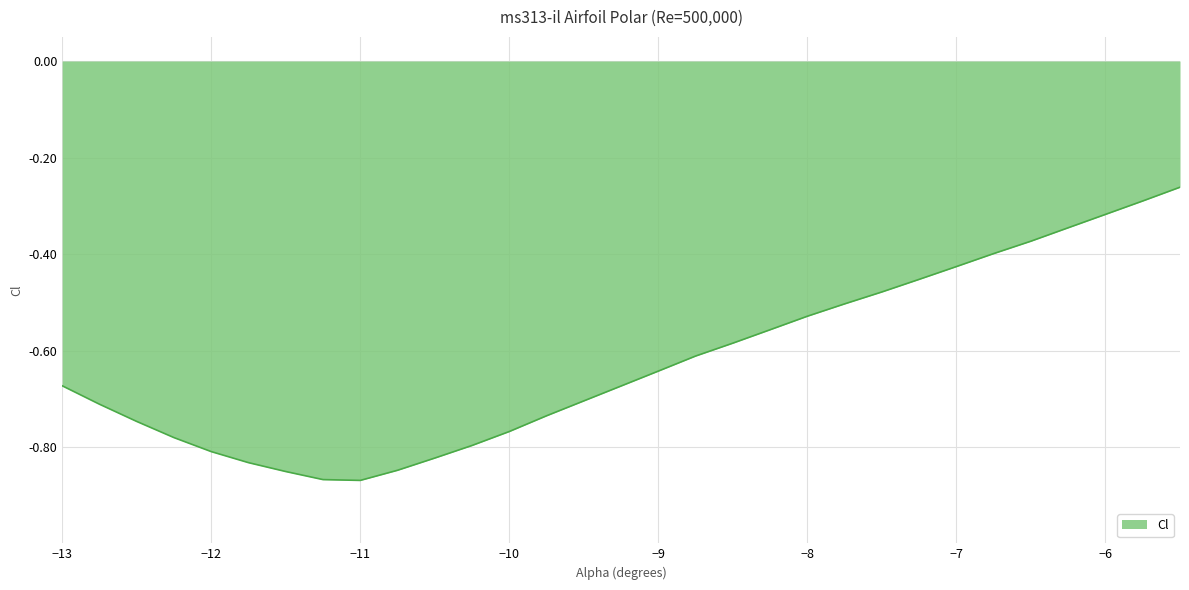

What is the difference between the maximum and minimum values?

0.6